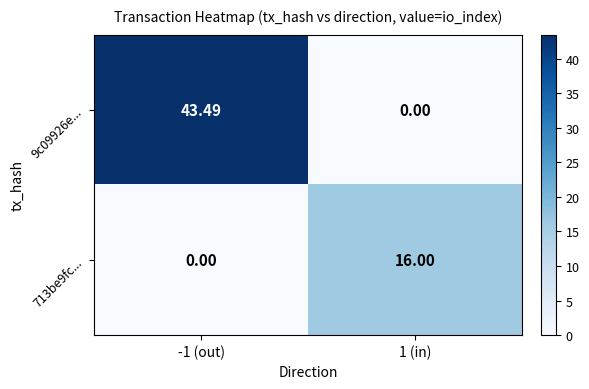

Is the value of 9c09926e... at 1 (in) greater than the value of 713be9fc... at 1 (in)?

No